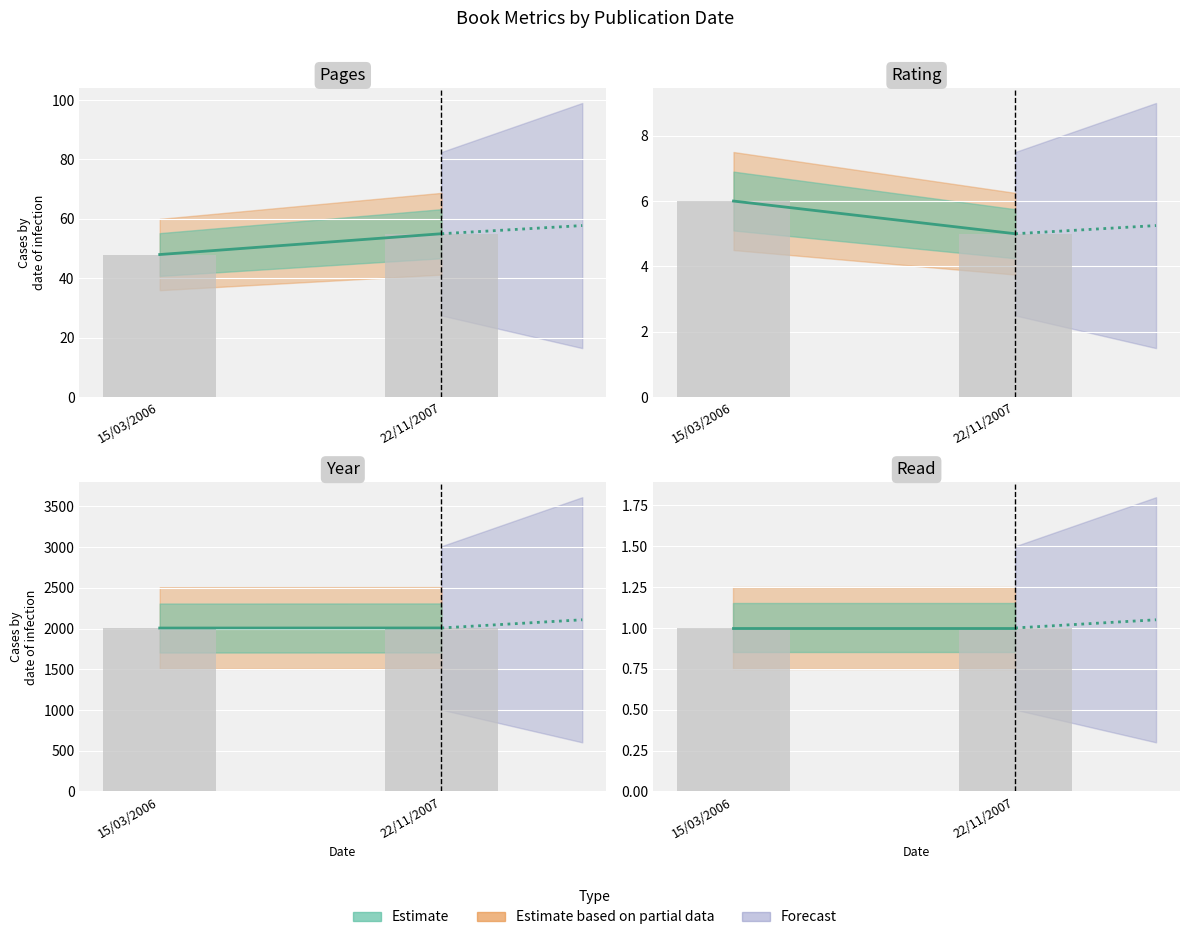

What is the total value across all series at 15/03/2006?

2061